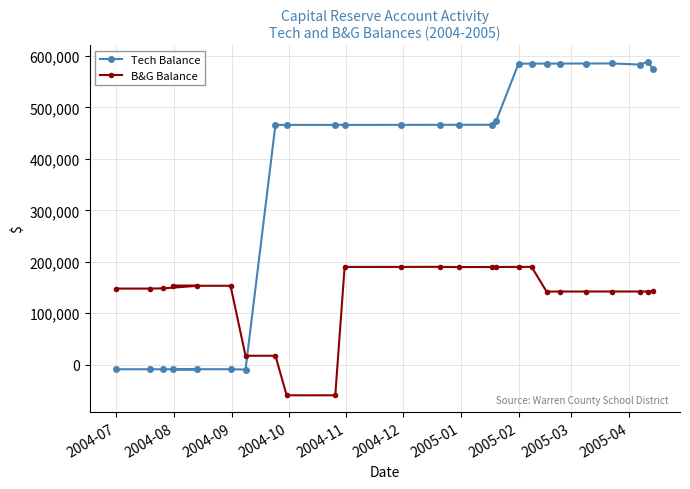

Which series has the largest range (max minus min)?

Tech Balance